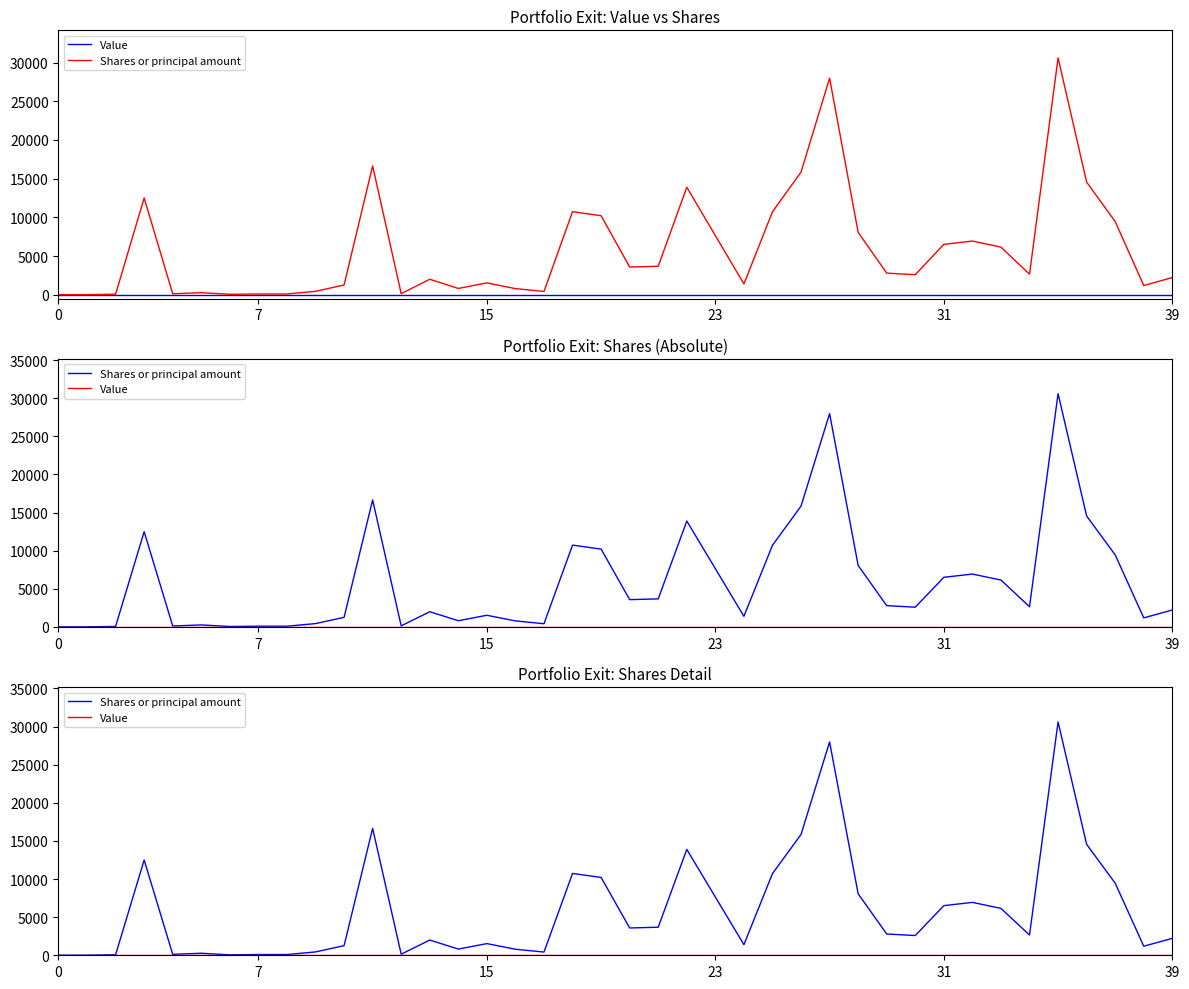

The Shares or principal amount series shows 100 at 7. True or false?

True